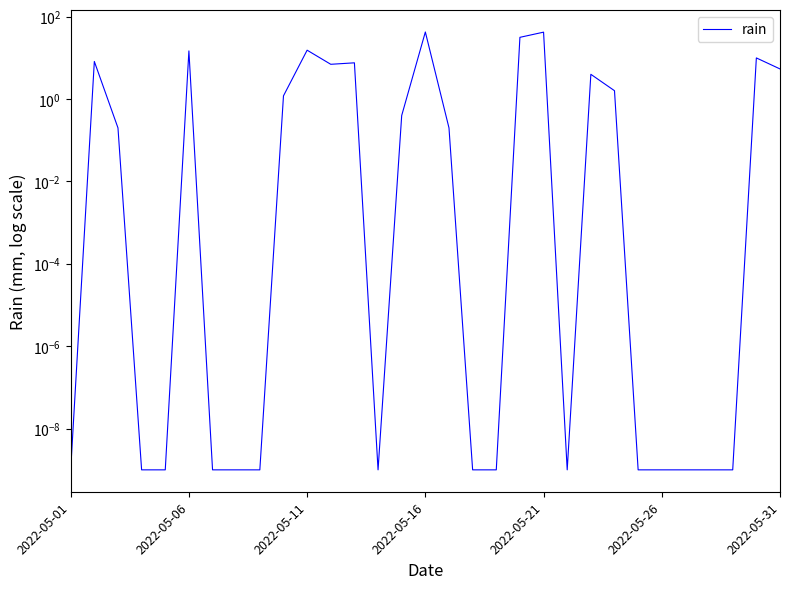

What is the difference between the second highest and minimum values?

42.2